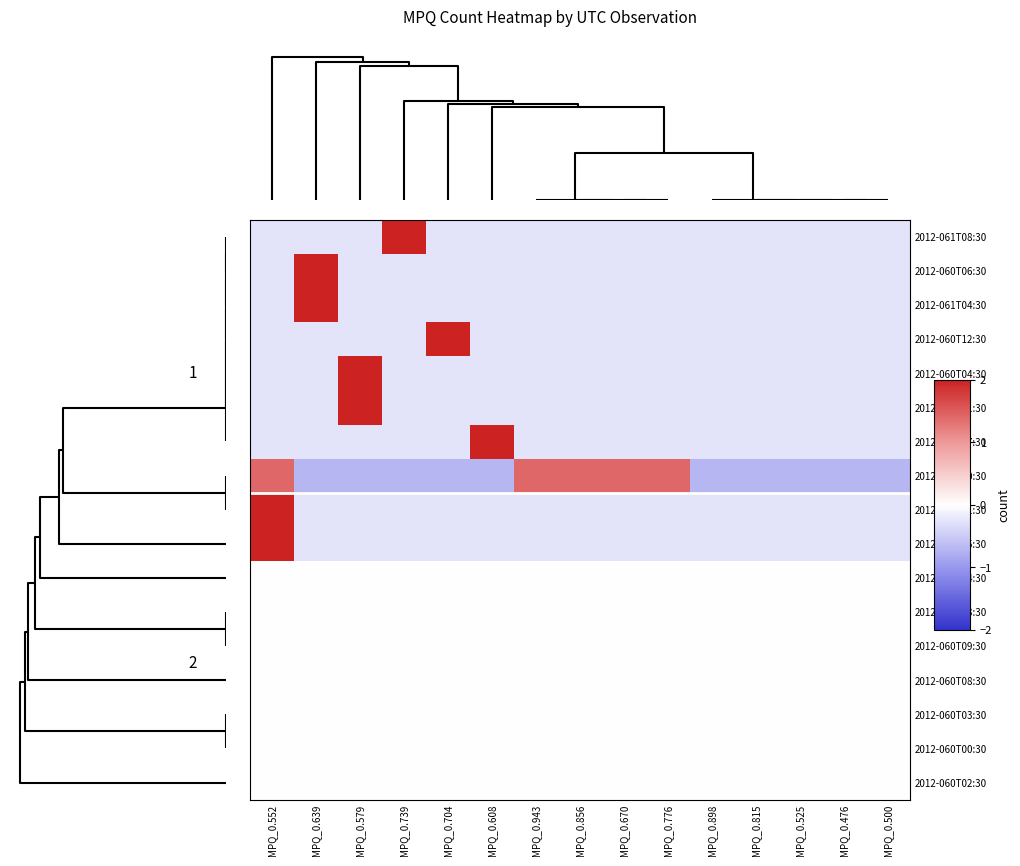

At MPQ_0.639, list the series in order from smallest to largest.

2012-060T10:30, 2012-061T08:30, 2012-060T12:30, 2012-060T04:30, 2012-060T11:30, 2012-060T07:30, 2012-060T01:30, 2012-060T05:30, 2012-060T14:30, 2012-060T13:30, 2012-060T09:30, 2012-060T08:30, 2012-060T03:30, 2012-060T00:30, 2012-060T02:30, 2012-060T06:30, 2012-061T04:30